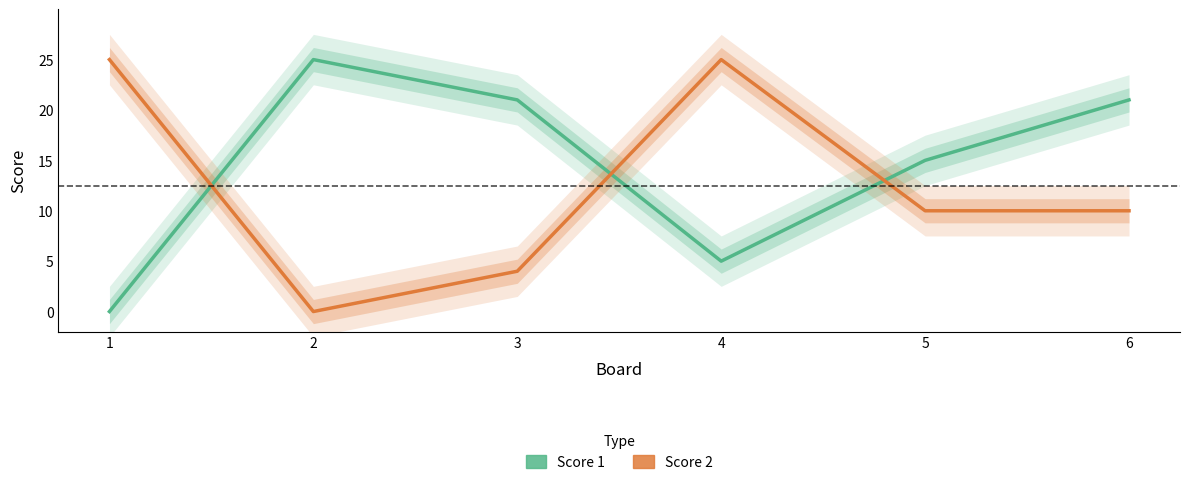

Is it true that Score 2 equals 0 at 2?

True